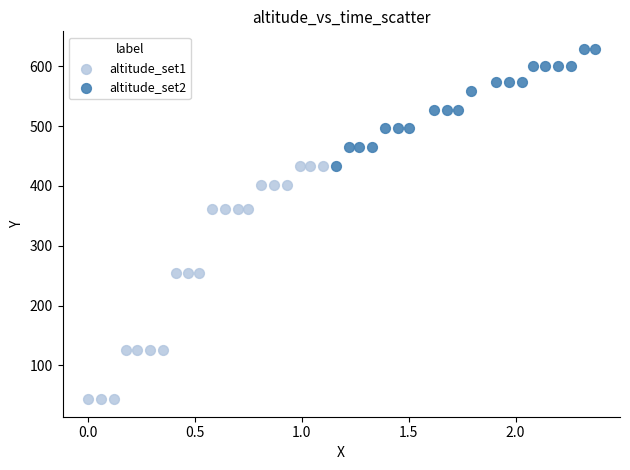

Which series contains the lowest Y value?

altitude_set1